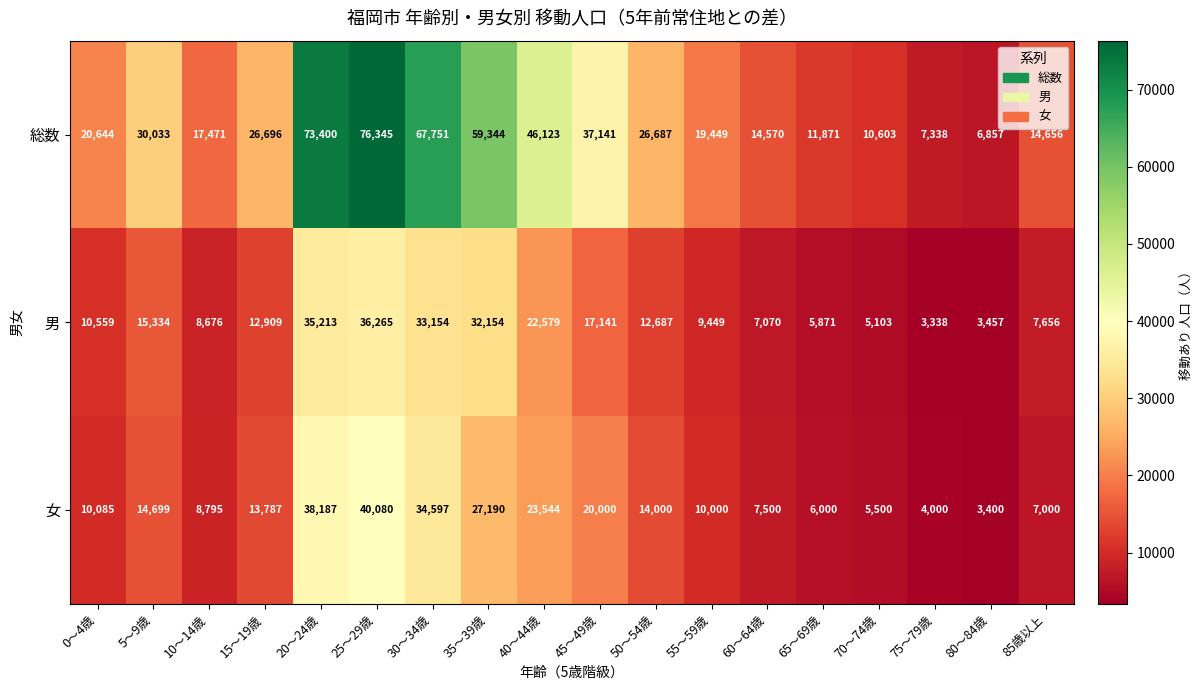

Is it true that 総数 equals 39917 at 5～9歳?

False